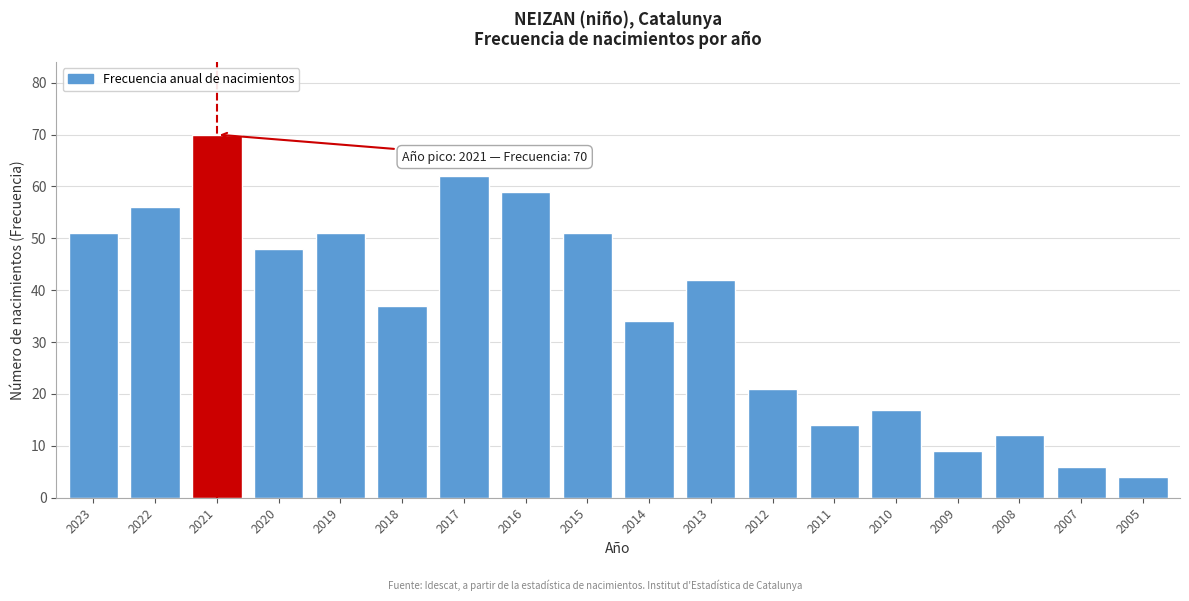

Reading left to right, what are all the values shown in this chart?

2023=51	2022=56	2021=70	2020=48	2019=51	2018=37	2017=62	2016=59	2015=51	2014=34	2013=42	2012=21	2011=14	2010=17	2009=9	2008=12	2007=6	2005=4